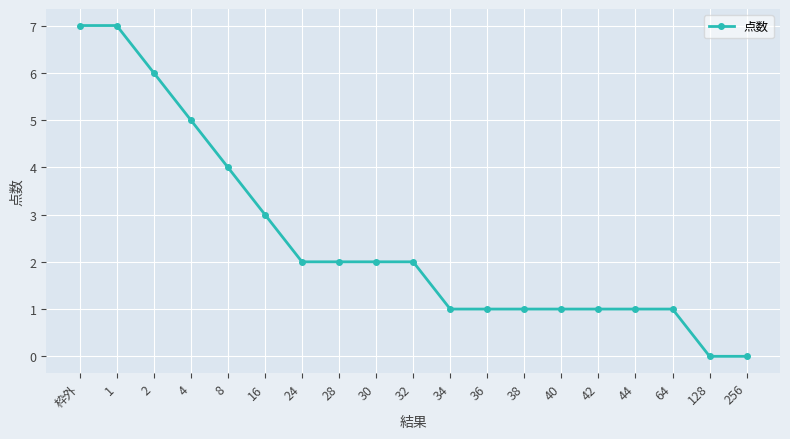

The value at 32 is 1. True or false?

False